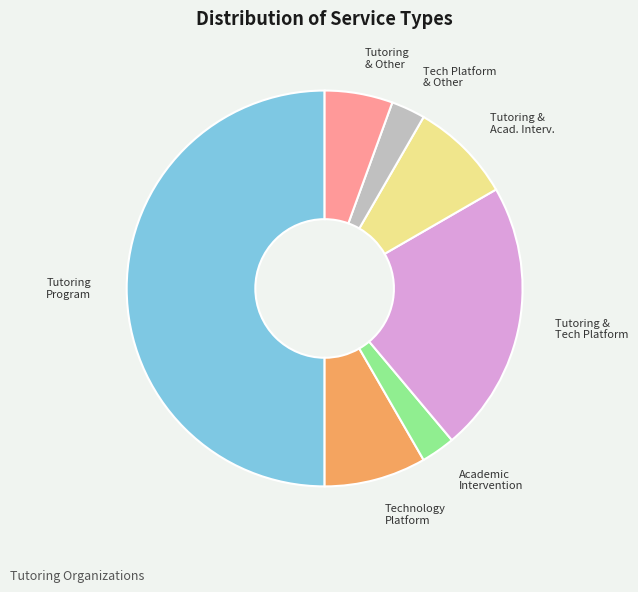

Is Technology Platform the majority of the pie?

No